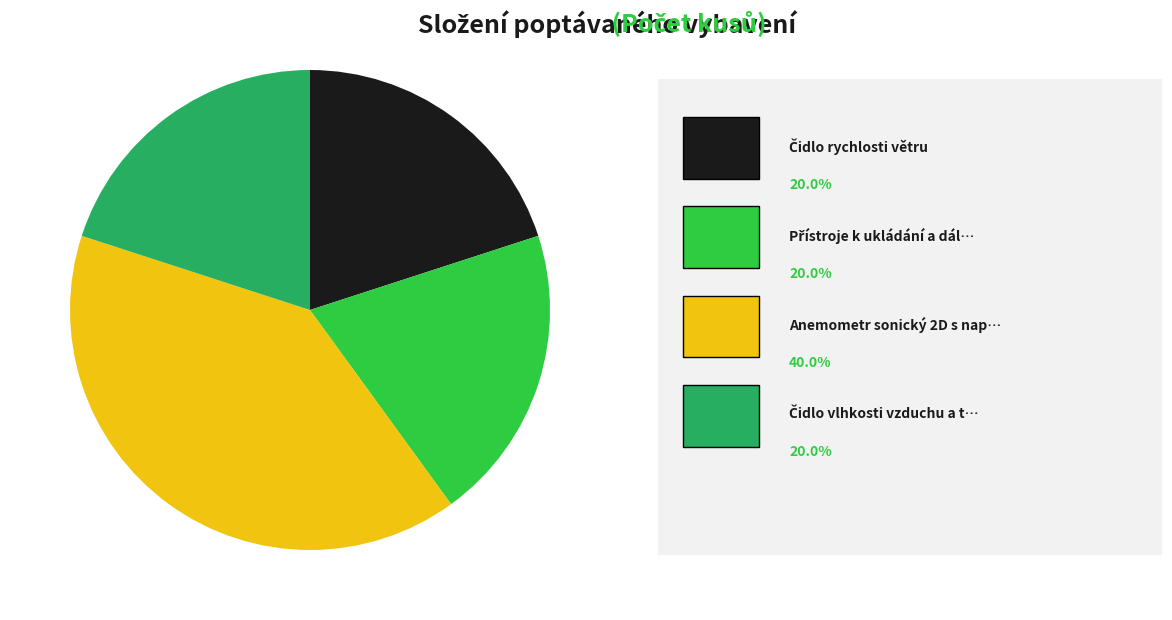

Is there any slice that represents more than half of the pie?

No